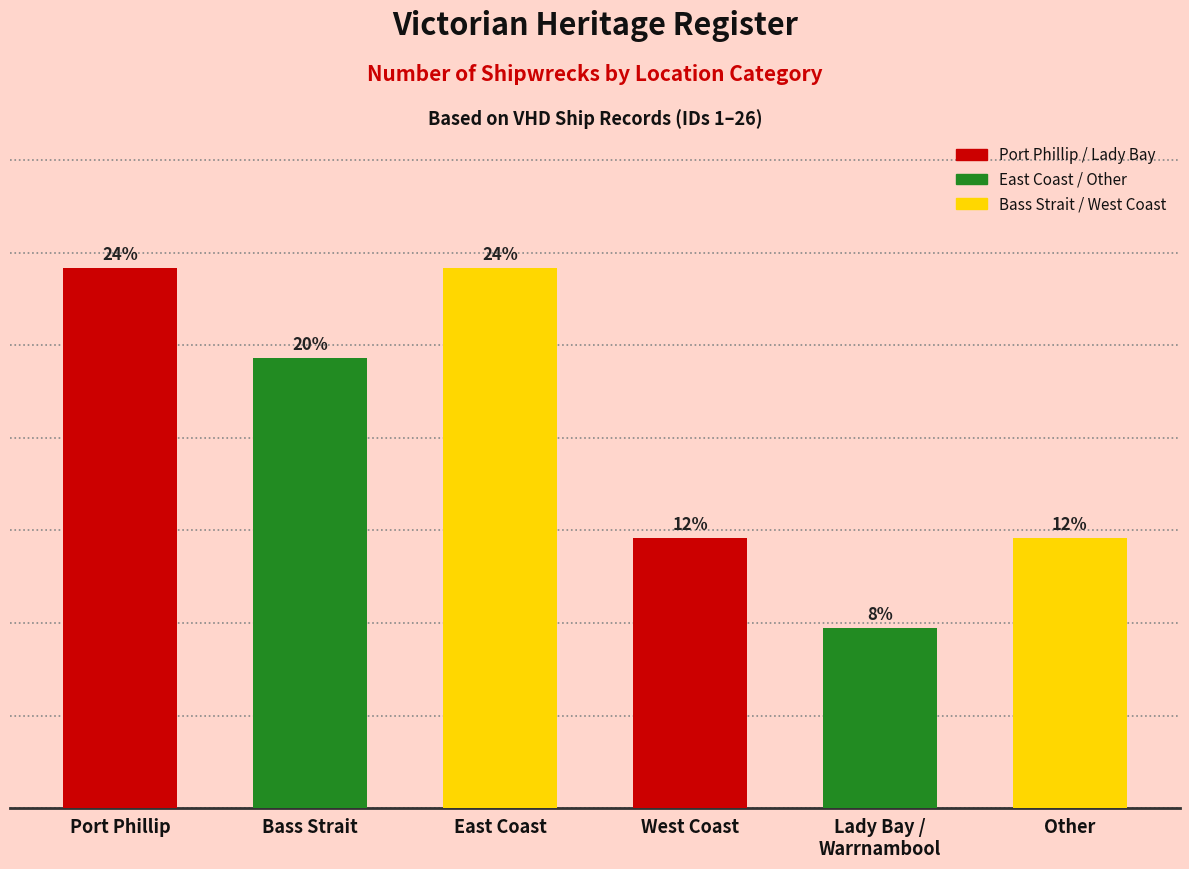

Are the bars horizontal?

No